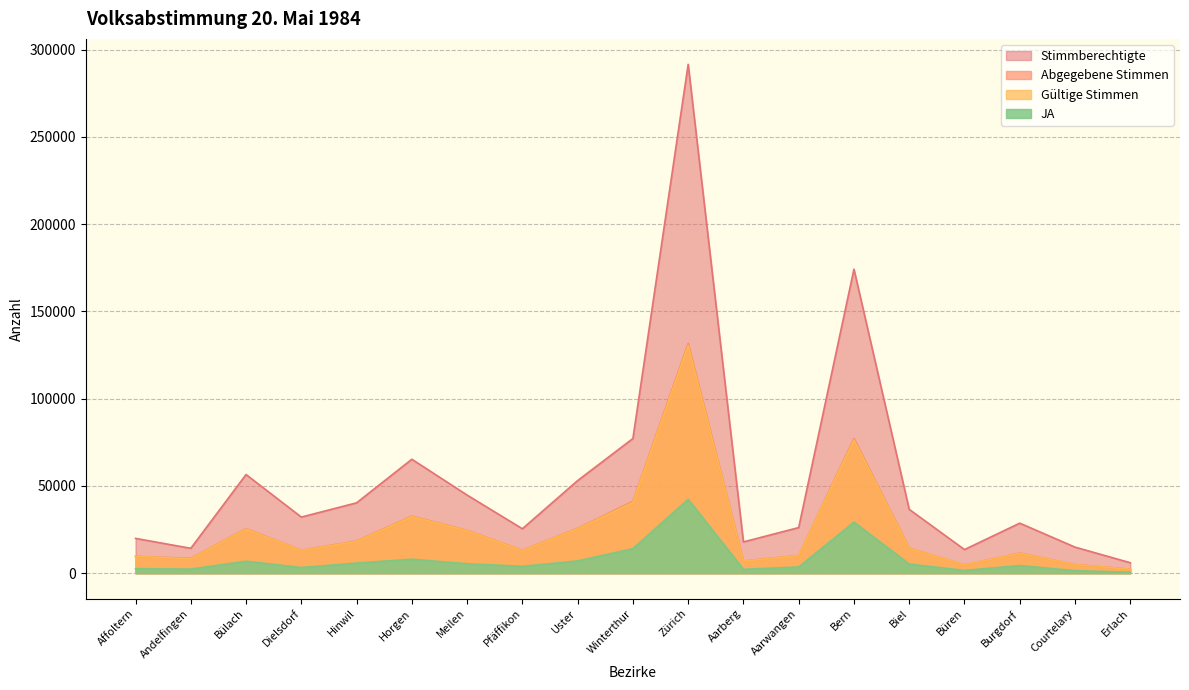

Reading left to right, what are all the values shown in this chart?

Stimmberechtigte: Affoltern=19945	Andelfingen=14258	Bülach=56530	Dielsdorf=32153	Hinwil=40316	Horgen=65291	Meilen=44755	Pfäffikon=25460	Uster=53058	Winterthur=77163	Zürich=291547	Aarberg=17923	Aarwangen=26141	Bern=174193	Biel=36566	Büren=13548	Burgdorf=28669	Courtelary=14942	Erlach=5993
Abgegebene Stimmen: Affoltern=9661	Andelfingen=8485	Bülach=25525	Dielsdorf=13157	Hinwil=18446	Horgen=32688	Meilen=24549	Pfäffikon=13132	Uster=25695	Winterthur=41156	Zürich=131596	Aarberg=6968	Aarwangen=10185	Bern=77164	Biel=14356	Büren=4780	Burgdorf=11549	Courtelary=4955	Erlach=2257
Gültige Stimmen: Affoltern=9584	Andelfingen=8284	Bülach=25297	Dielsdorf=13052	Hinwil=18232	Horgen=32400	Meilen=24378	Pfäffikon=12949	Uster=25467	Winterthur=40522	Zürich=130525	Aarberg=6900	Aarwangen=10100	Bern=76396	Biel=14223	Büren=4755	Burgdorf=11446	Courtelary=4919	Erlach=2245
JA: Affoltern=2579	Andelfingen=2337	Bülach=6863	Dielsdorf=3237	Hinwil=5798	Horgen=7995	Meilen=5406	Pfäffikon=3924	Uster=7033	Winterthur=14052	Zürich=42332	Aarberg=2233	Aarwangen=3551	Bern=29262	Biel=5241	Büren=1586	Burgdorf=4373	Courtelary=1438	Erlach=562